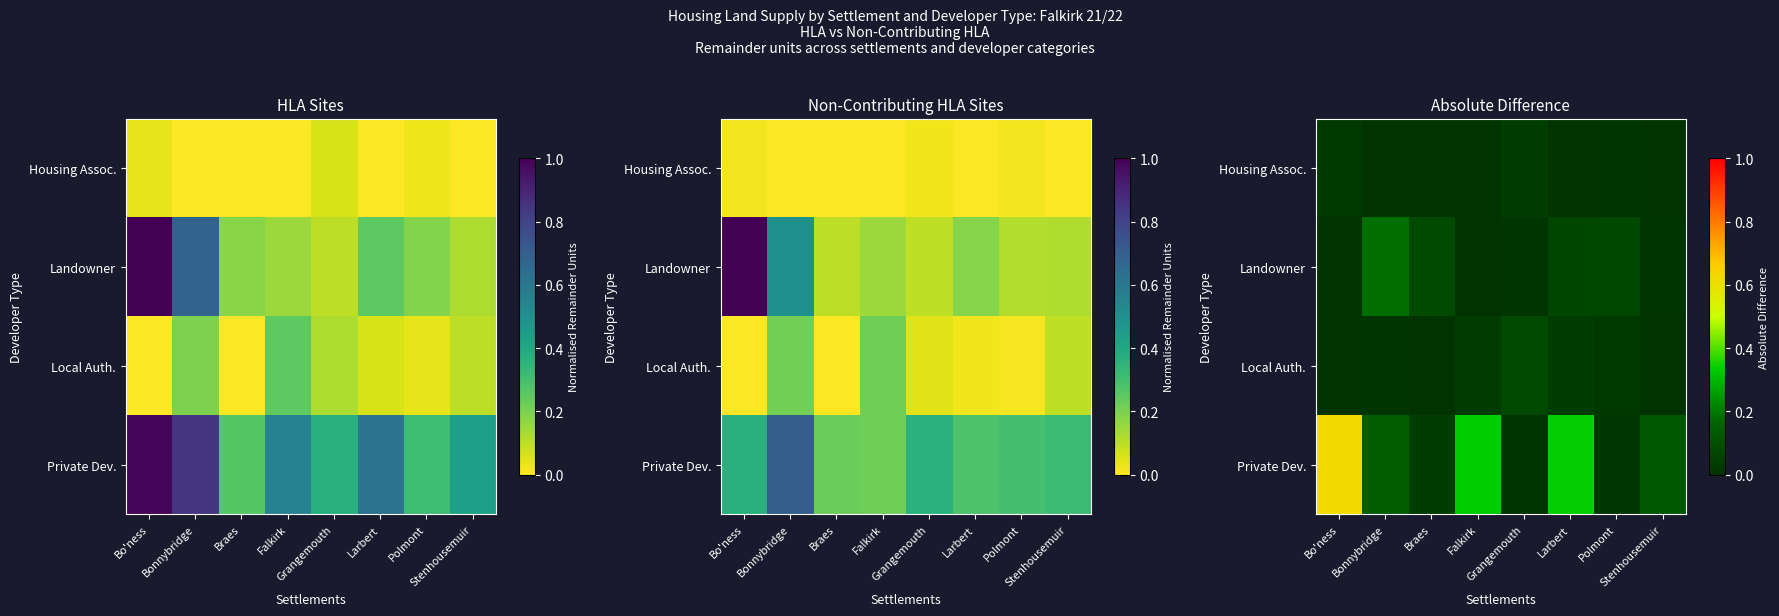

At which category is the sum across all series the highest?

Bo'ness